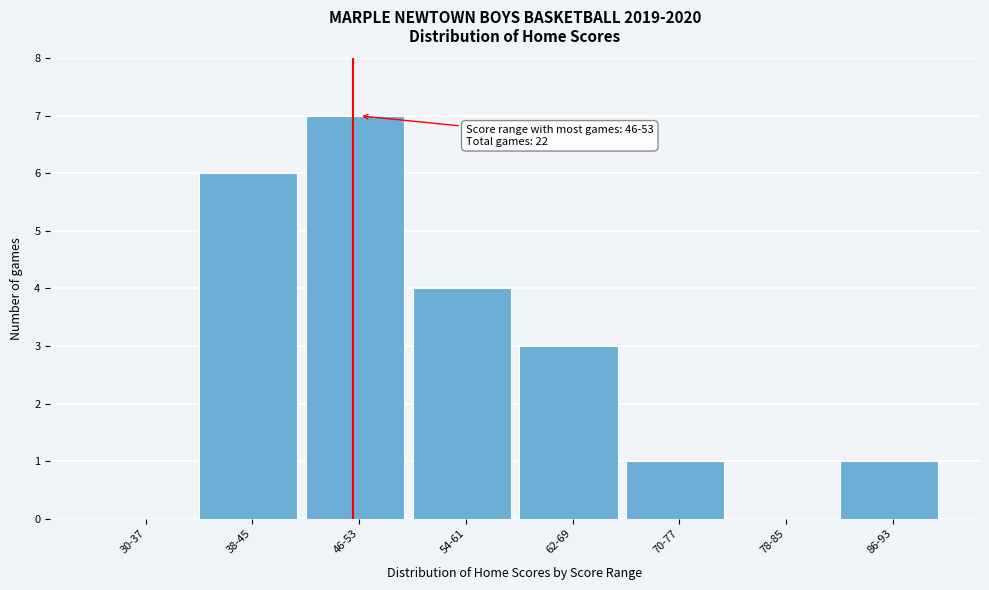

Reading left to right, what are all the values shown in this chart?

30-37=0	38-45=6	46-53=7	54-61=4	62-69=3	70-77=1	78-85=0	86-93=1